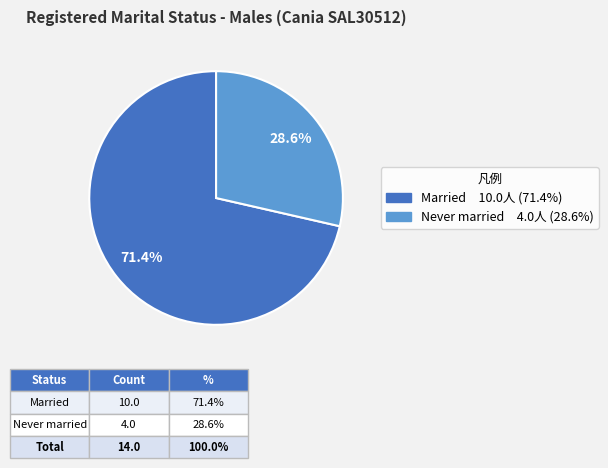

Is there a majority slice in this chart?

Yes